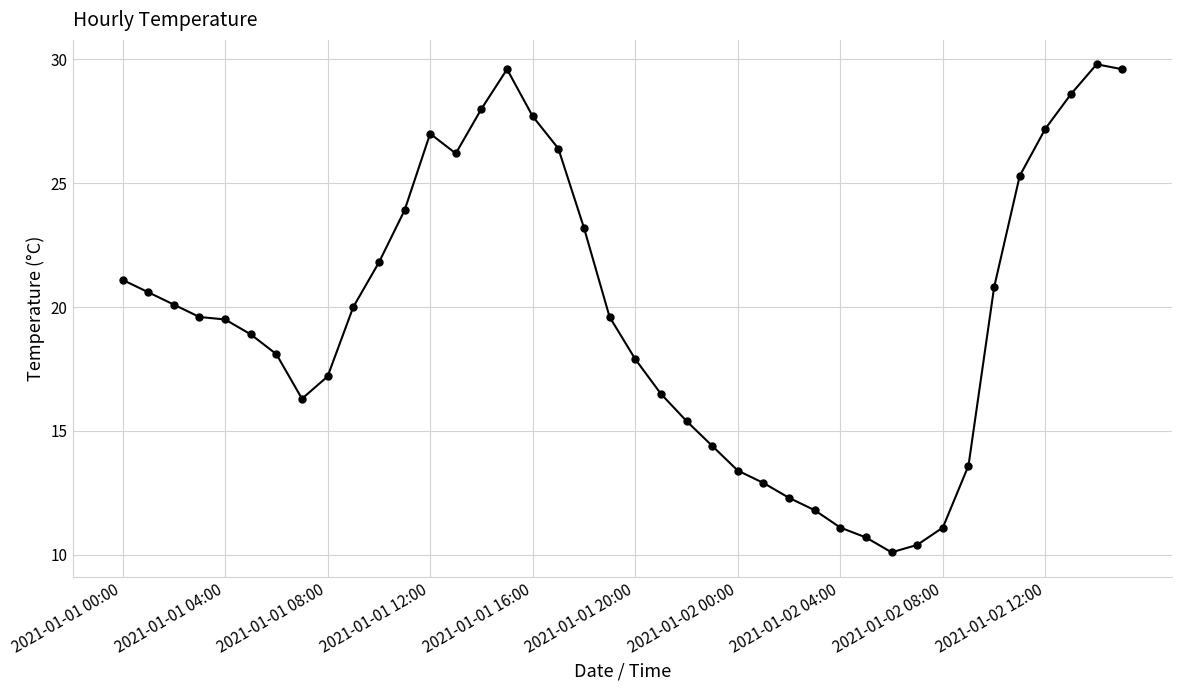

What is the greatest value displayed?

29.8